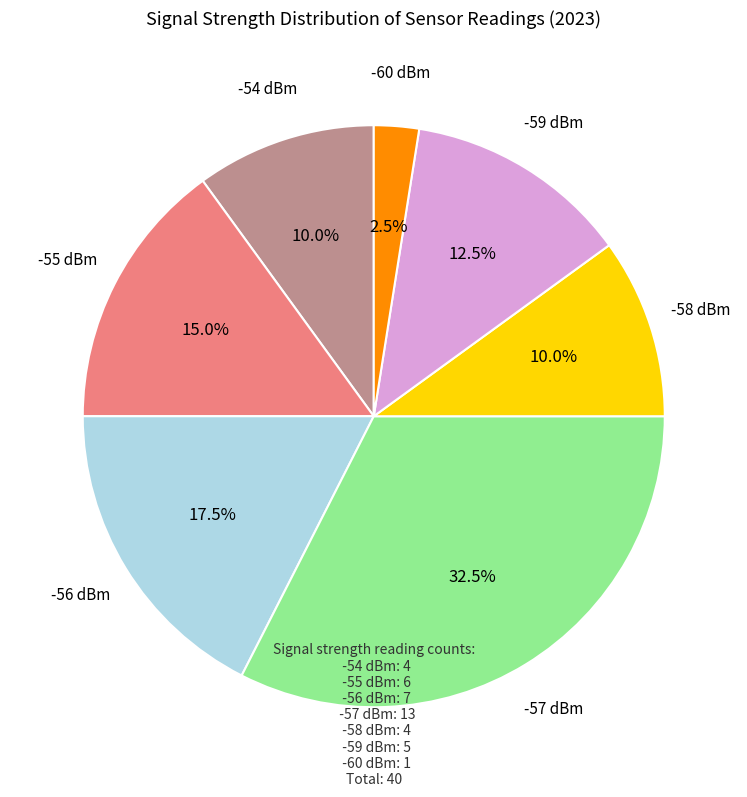

Which slice is the smallest?

-60 dBm